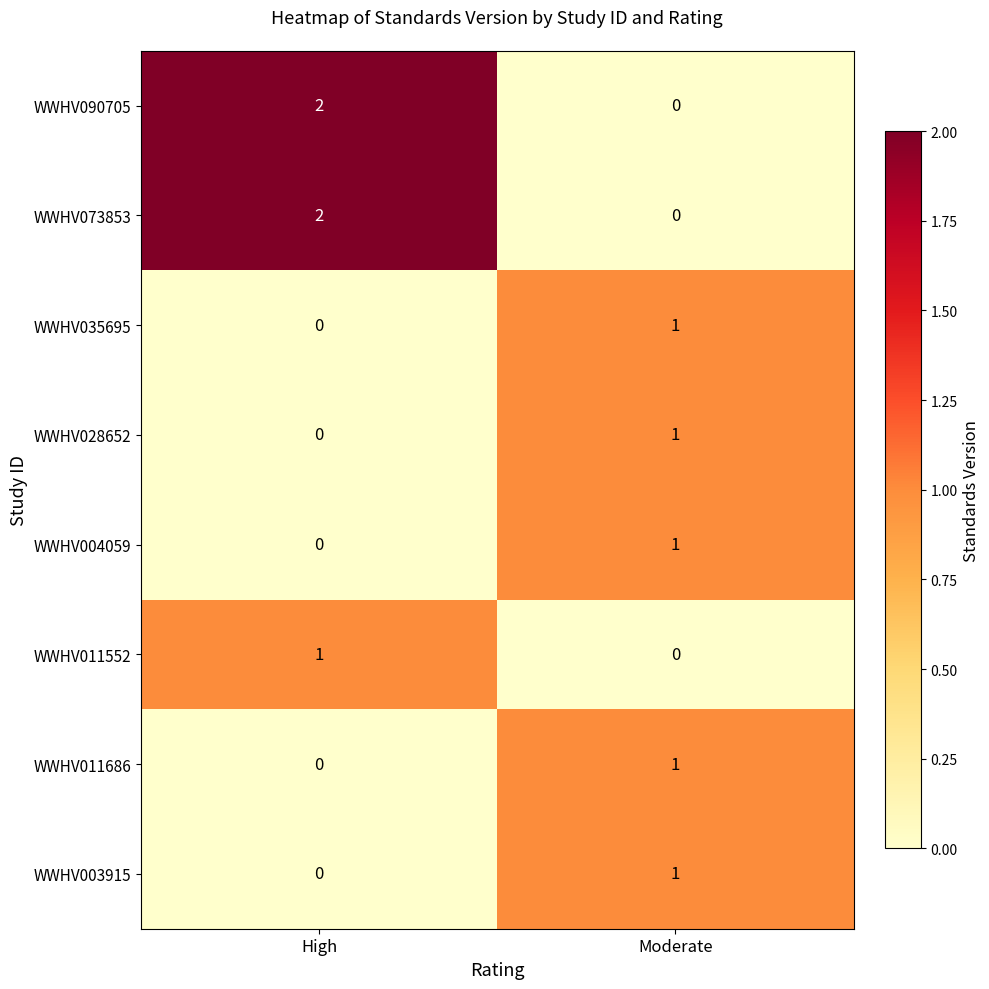

Reading right to left, extract all data points from this chart.

WWHV090705: Moderate=0	High=2
WWHV073853: Moderate=0	High=2
WWHV035695: Moderate=1	High=0
WWHV028652: Moderate=1	High=0
WWHV004059: Moderate=1	High=0
WWHV011552: Moderate=0	High=1
WWHV011686: Moderate=1	High=0
WWHV003915: Moderate=1	High=0